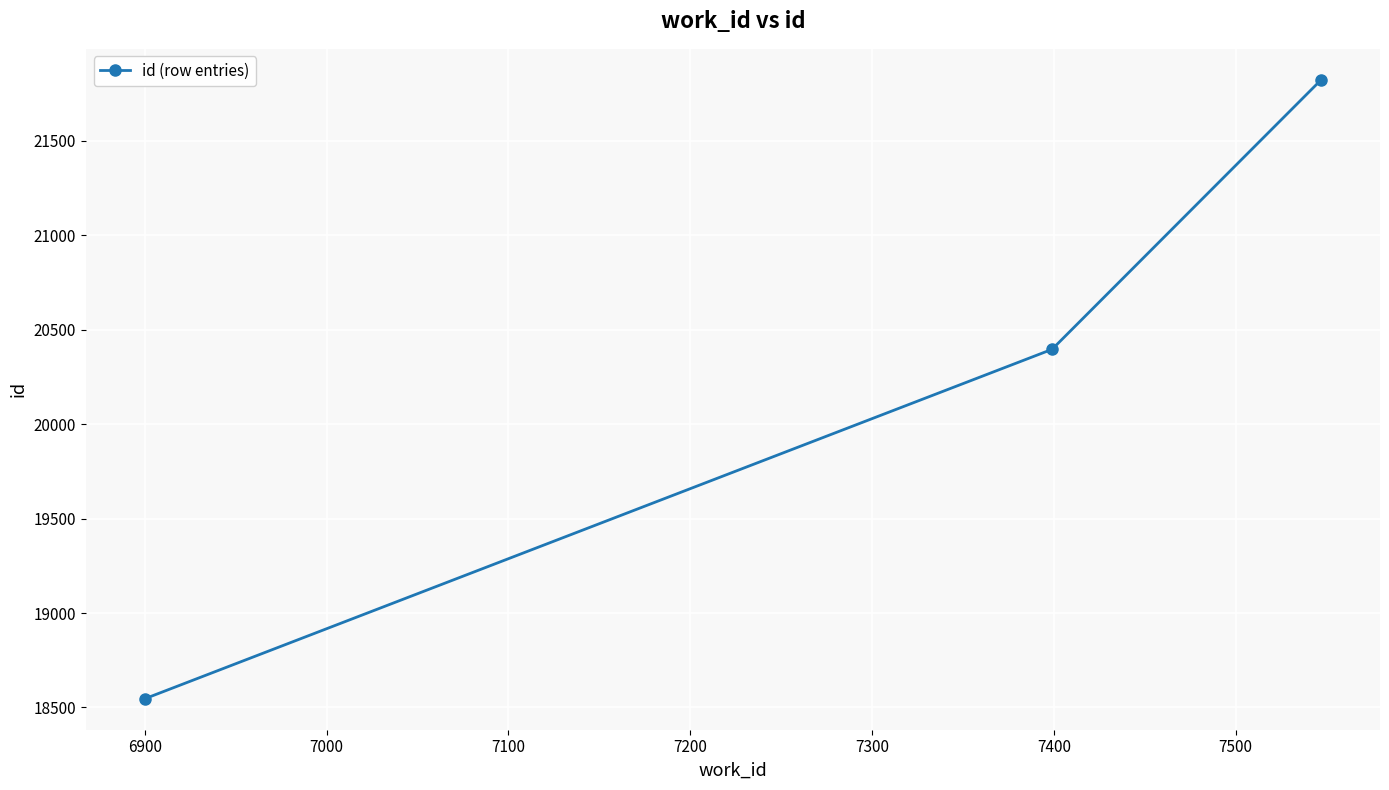

How many lines are shown in the chart?

1